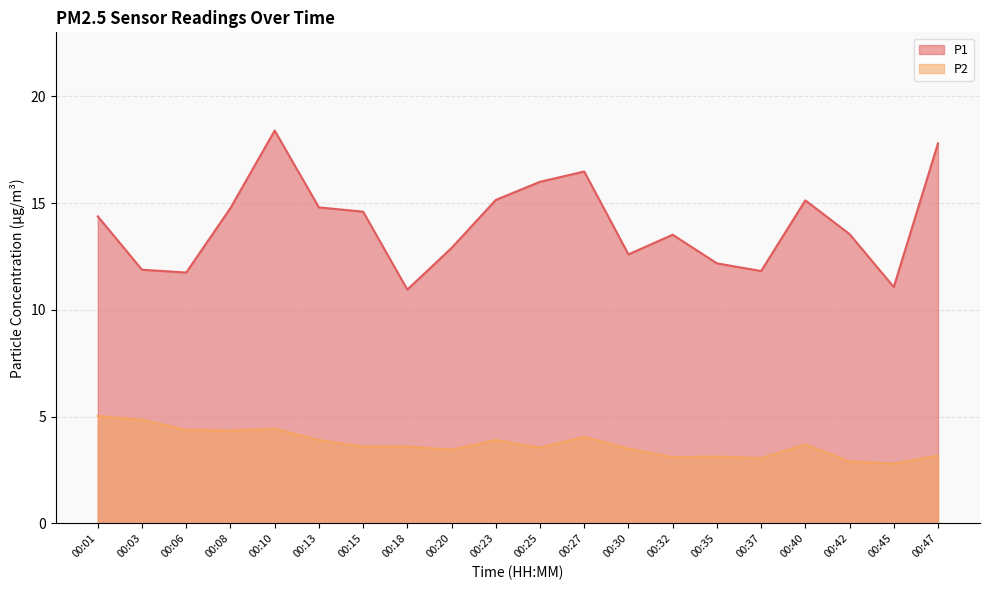

The value of P1 at 00:08 is 7.2. True or false?

False